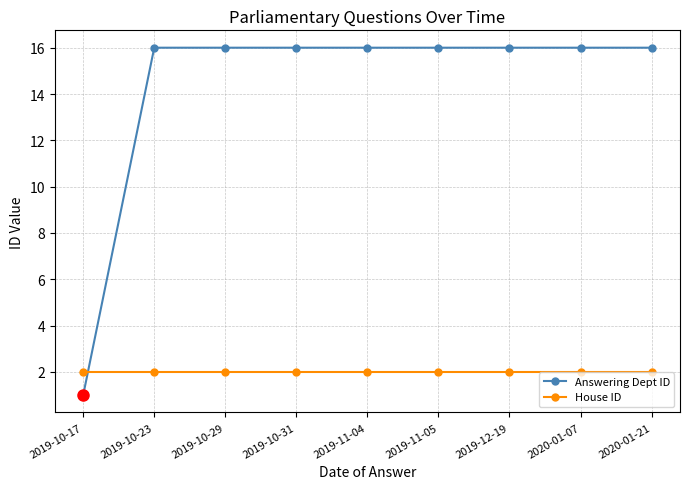

Rank the series by their maximum value, from lowest to highest.

House ID, Answering Dept ID